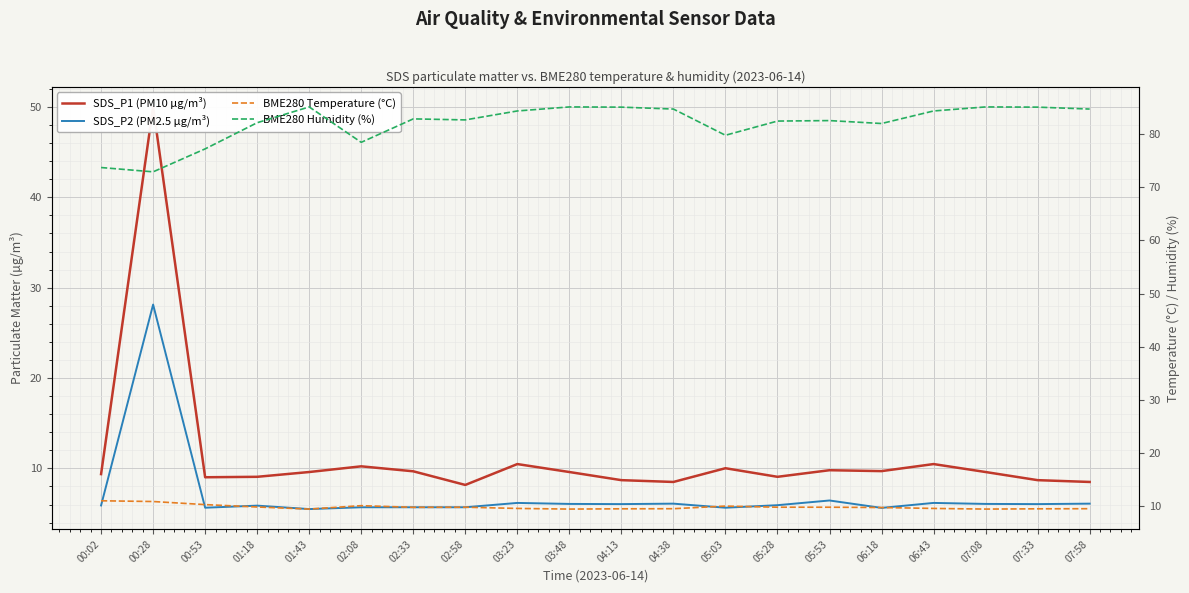

Reading left to right, transcribe all the data shown in this chart.

SDS_P1 (PM10 µg/m³): 00:02=9.4	00:28=50.0	00:53=9.0	01:18=9.1	01:43=9.6	02:08=10.2	02:33=9.7	02:58=8.2	03:23=10.5	03:48=9.6	04:13=8.7	04:38=8.5	05:03=10.0	05:28=9.1	05:53=9.8	06:18=9.7	06:43=10.5	07:08=9.6	07:33=8.7	07:58=8.5
SDS_P2 (PM2.5 µg/m³): 00:02=5.9	00:28=28.1	00:53=5.7	01:18=5.9	01:43=5.5	02:08=5.7	02:33=5.7	02:58=5.7	03:23=6.2	03:48=6.1	04:13=6.0	04:38=6.1	05:03=5.7	05:28=5.9	05:53=6.5	06:18=5.6	06:43=6.2	07:08=6.1	07:33=6.0	07:58=6.1
BME280 Temperature (°C): 00:02=11.0	00:28=10.9	00:53=10.3	01:18=9.8	01:43=9.4	02:08=10.1	02:33=9.8	02:58=9.8	03:23=9.6	03:48=9.4	04:13=9.5	04:38=9.5	05:03=10.0	05:28=9.8	05:53=9.8	06:18=9.7	06:43=9.6	07:08=9.4	07:33=9.5	07:58=9.5
BME280 Humidity (%): 00:02=73.7	00:28=72.9	00:53=77.2	01:18=82.1	01:43=85.1	02:08=78.4	02:33=82.8	02:58=82.7	03:23=84.3	03:48=85.1	04:13=85.1	04:38=84.7	05:03=79.8	05:28=82.4	05:53=82.5	06:18=82.0	06:43=84.3	07:08=85.1	07:33=85.1	07:58=84.7